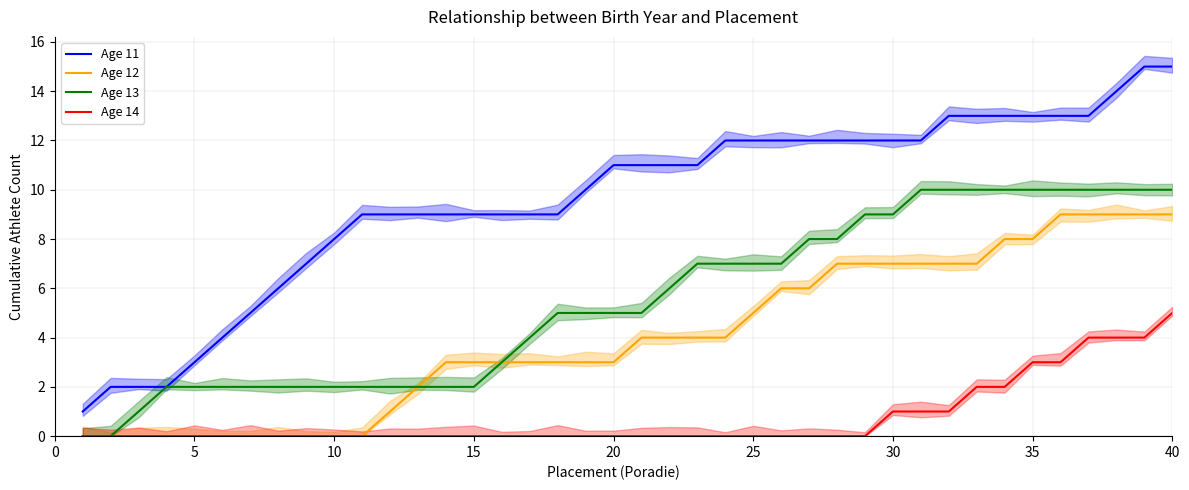

Is the value of Age 11 at 10 greater than the value of Age 12 at 35?

Yes